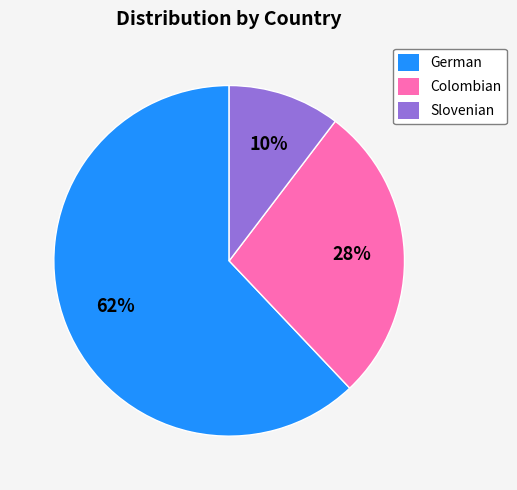

Which has a higher value, German or Slovenian?

German